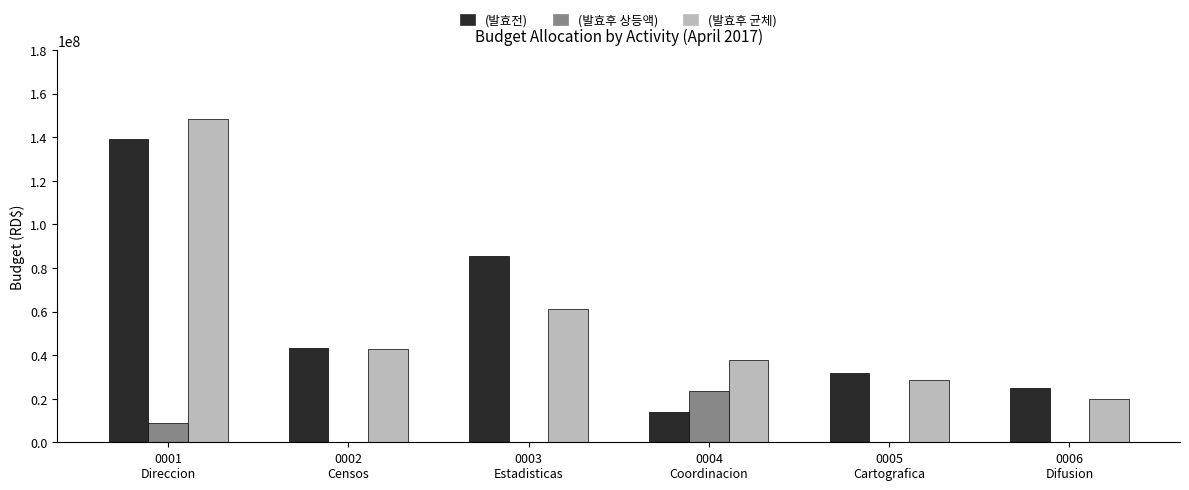

What is the label of the 1st bar from the left?

0001
Direccion